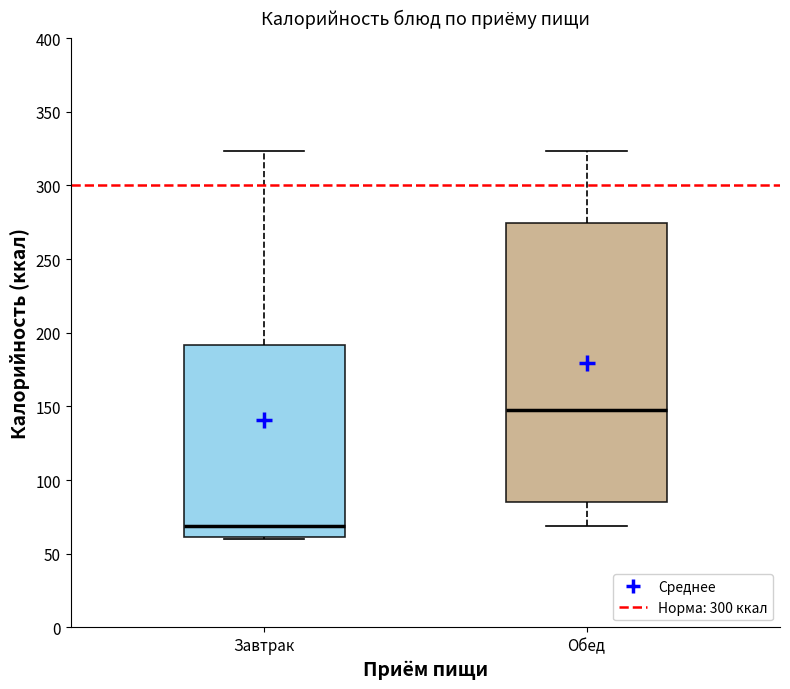

Reading left to right, read every box against the y-axis: the position of its median line, the range the box covers, and the ends of its whiskers. The values are not printed on the chart, so give them approximately, as read against the axis.

Завтрак: median 70, box 60 to 190, whiskers 60 to 325
Обед: median 145, box 85 to 275, whiskers 70 to 325